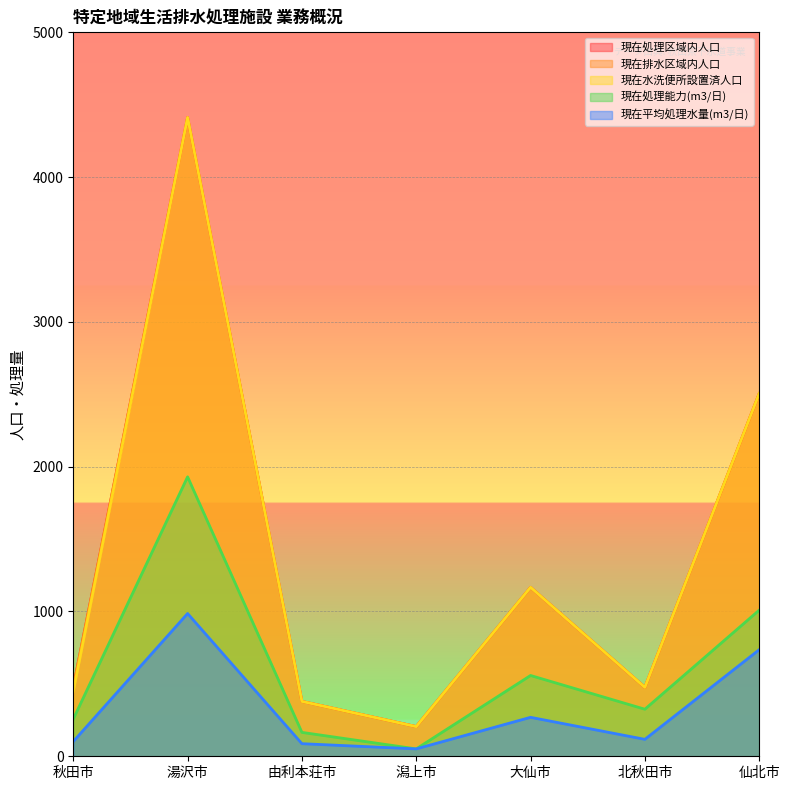

Rank the series at 仙北市 from highest to lowest value.

現在処理区域内人口, 現在排水区域内人口, 現在水洗便所設置済人口, 現在処理能力(m3/日), 現在平均処理水量(m3/日)